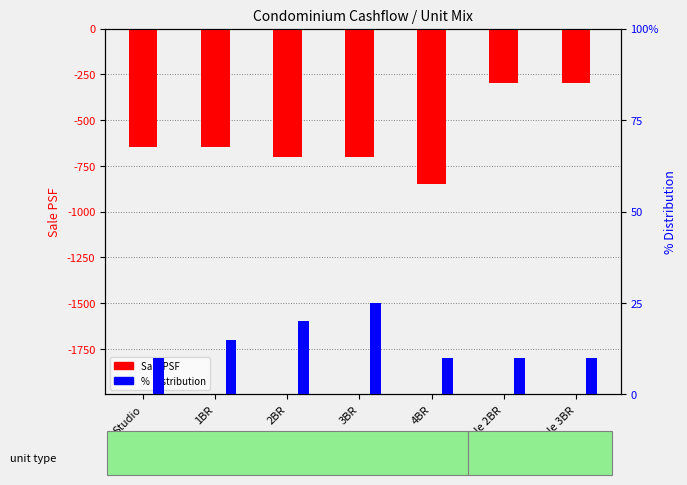

What is the difference between the maximum and second lowest values in the % Distribution series?

15